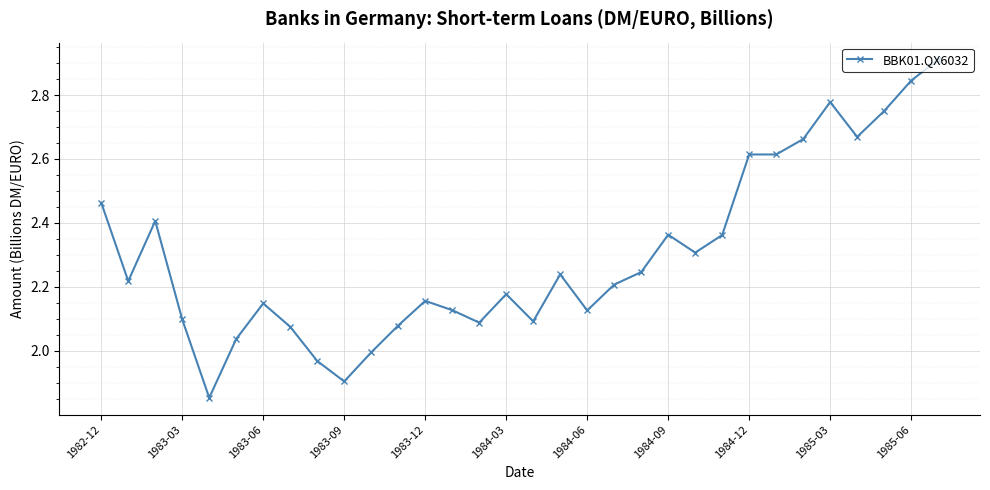

What is the difference between the maximum and minimum values?

1.1